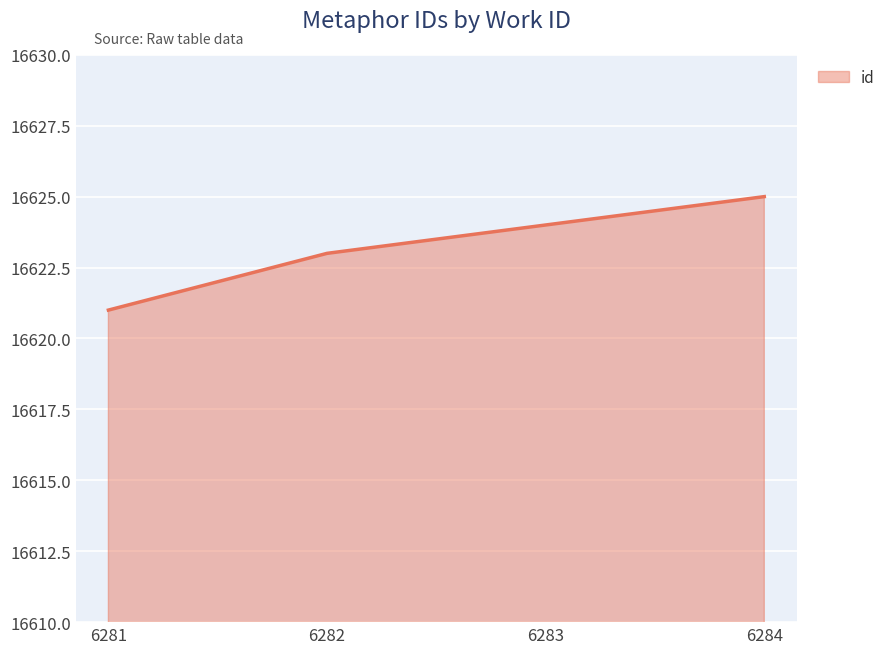

Where is the data nearest to the value 16623?

6282